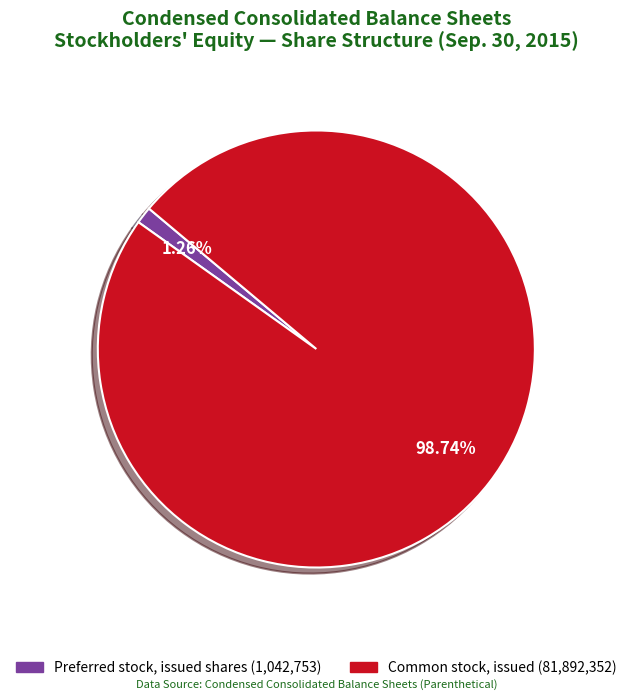

To the nearest percent, what is the average slice percentage?

50%